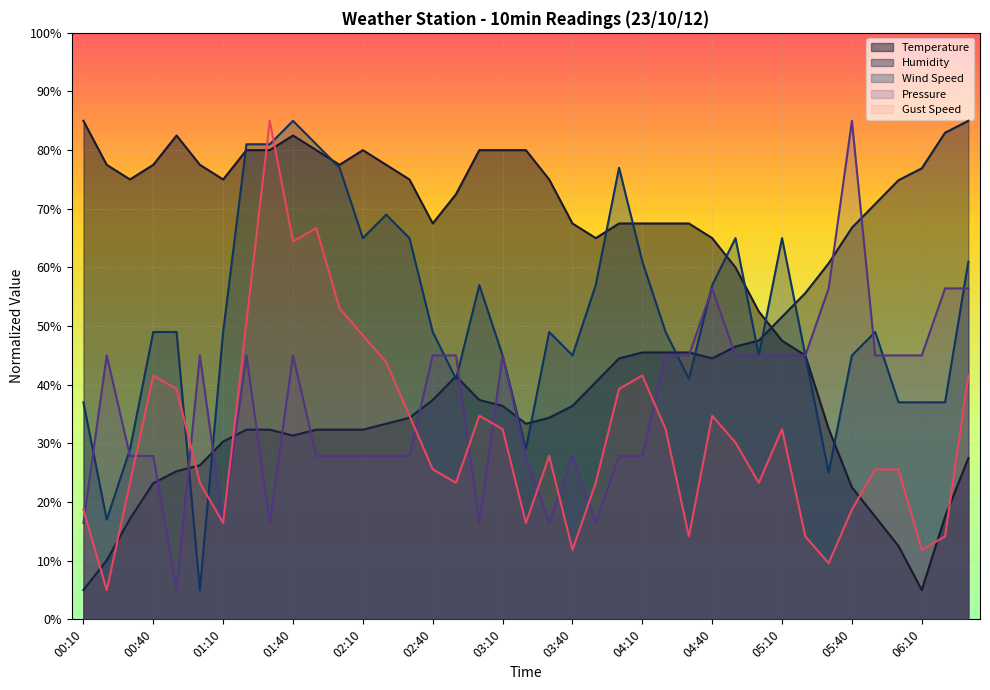

What is the difference between the highest and lowest values at 04:20?

35.1